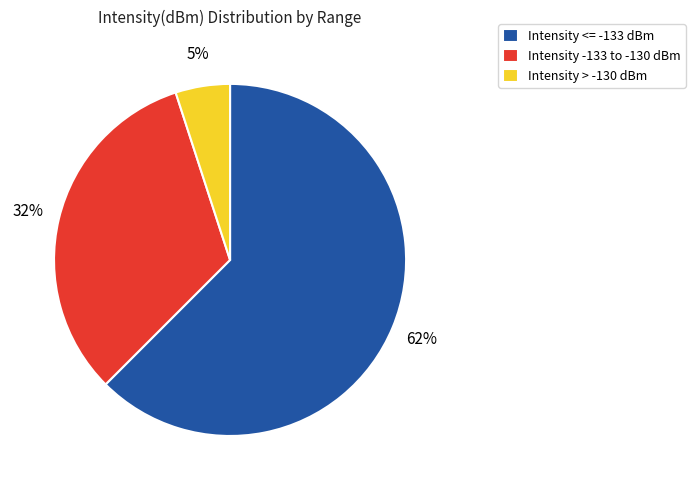

Do Intensity > -130 dBm and Intensity -133 to -130 dBm together represent more than half of the pie?

No